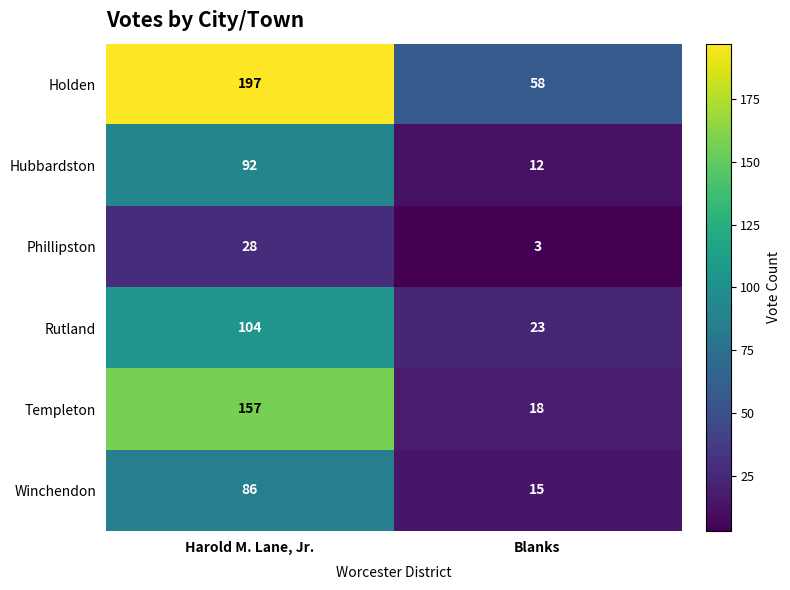

Is it true that Phillipston equals 18 at Harold M. Lane, Jr.?

False